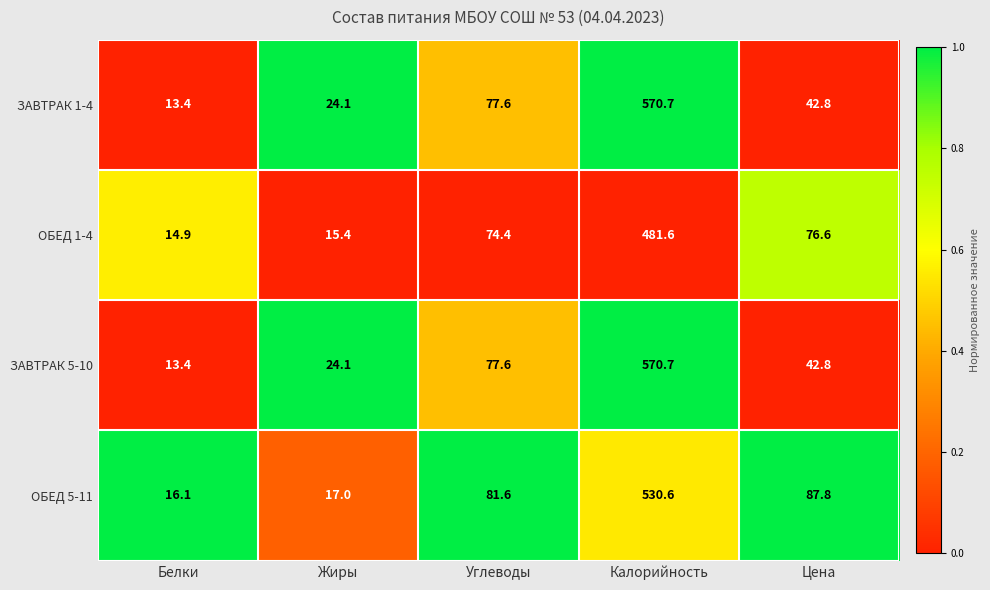

Reading left to right, transcribe all the data shown in this chart.

ЗАВТРАК 1-4: Белки=13.4	Жиры=24.1	Углеводы=77.6	Калорийность=570.7	Цена=42.8
ОБЕД 1-4: Белки=14.9	Жиры=15.4	Углеводы=74.4	Калорийность=481.6	Цена=76.6
ЗАВТРАК 5-10: Белки=13.4	Жиры=24.1	Углеводы=77.6	Калорийность=570.7	Цена=42.8
ОБЕД 5-11: Белки=16.1	Жиры=17.0	Углеводы=81.6	Калорийность=530.6	Цена=87.8